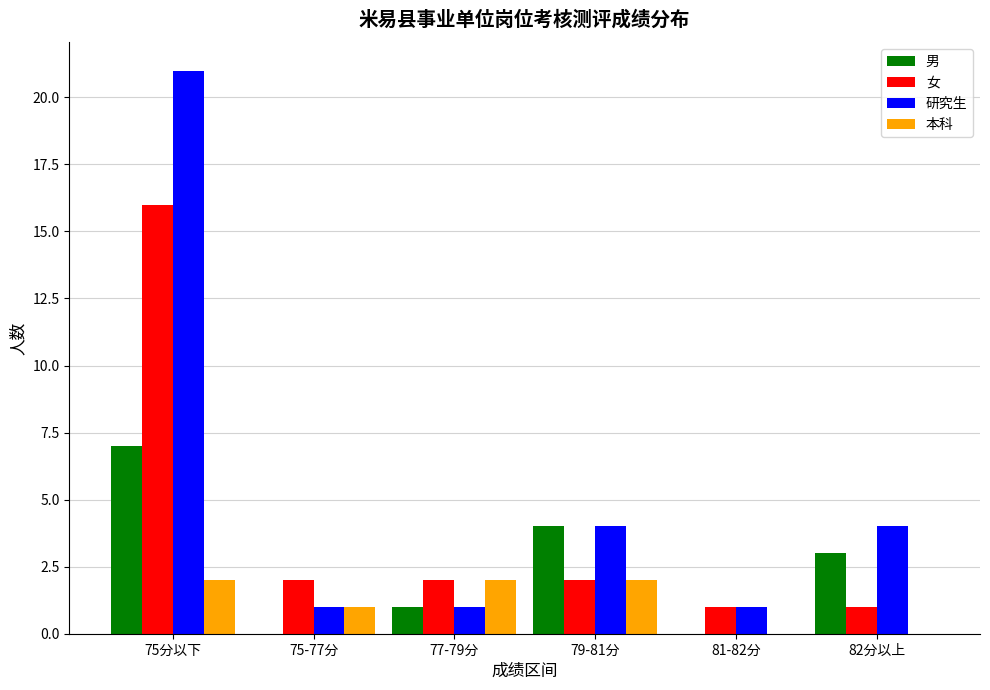

True or false: 女 has a value of 1 at 82分以上.

True